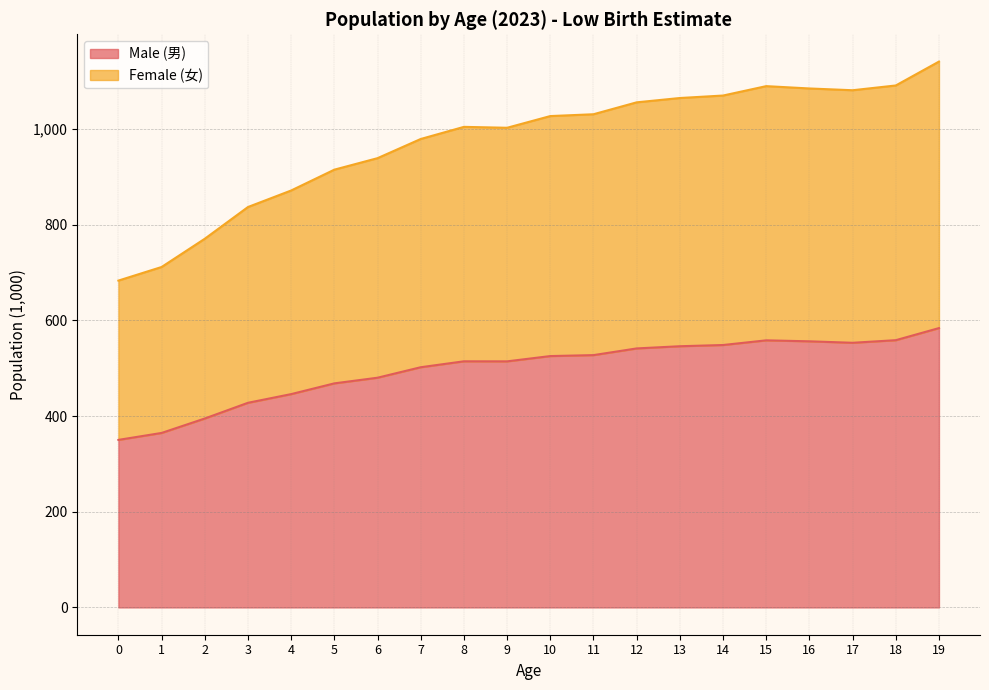

What is the difference between the maximum and minimum values in the Male (男) series?

233.8